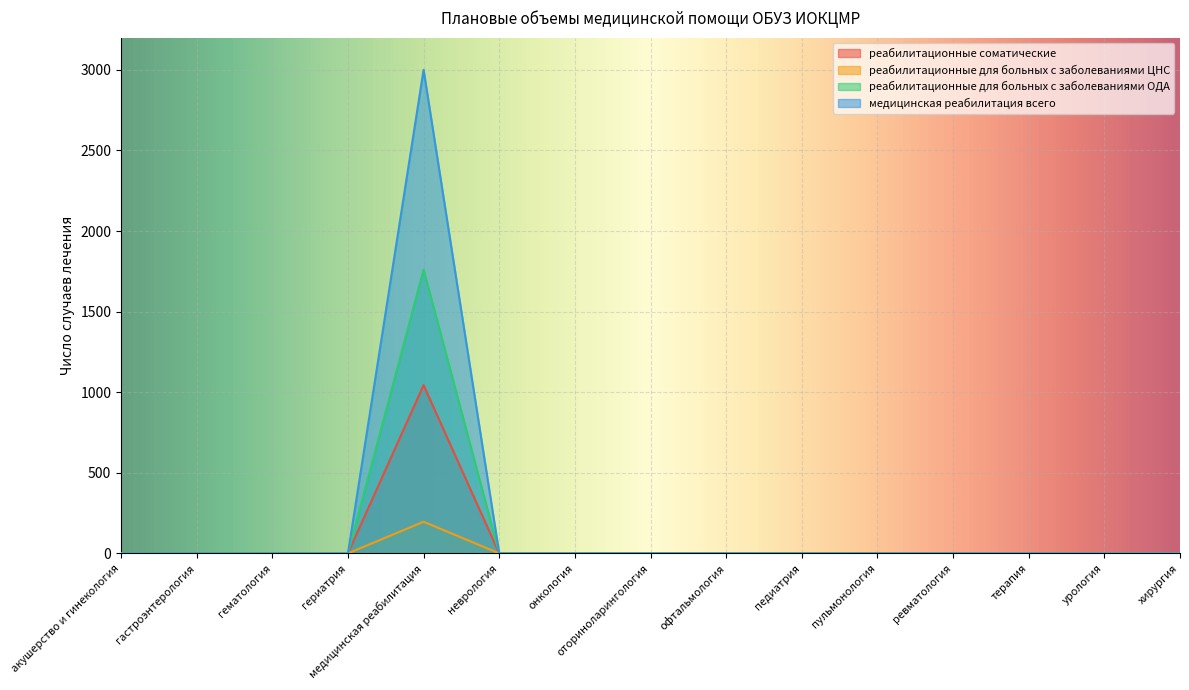

In реабилитационные для больных с заболеваниями ОДА, how many points are higher than both neighbors (excluding endpoints)?

1